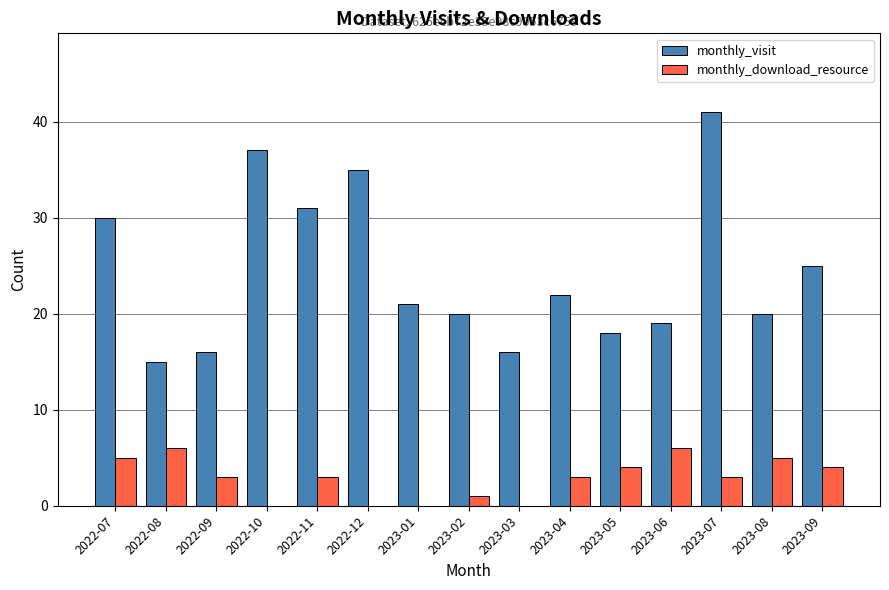

Reading right to left, what are all the values shown in this chart?

monthly_visit: 2023-09=25	2023-08=20	2023-07=41	2023-06=19	2023-05=18	2023-04=22	2023-03=16	2023-02=20	2023-01=21	2022-12=35	2022-11=31	2022-10=37	2022-09=16	2022-08=15	2022-07=30
monthly_download_resource: 2023-09=4	2023-08=5	2023-07=3	2023-06=6	2023-05=4	2023-04=3	2023-03=0	2023-02=1	2023-01=0	2022-12=0	2022-11=3	2022-10=0	2022-09=3	2022-08=6	2022-07=5